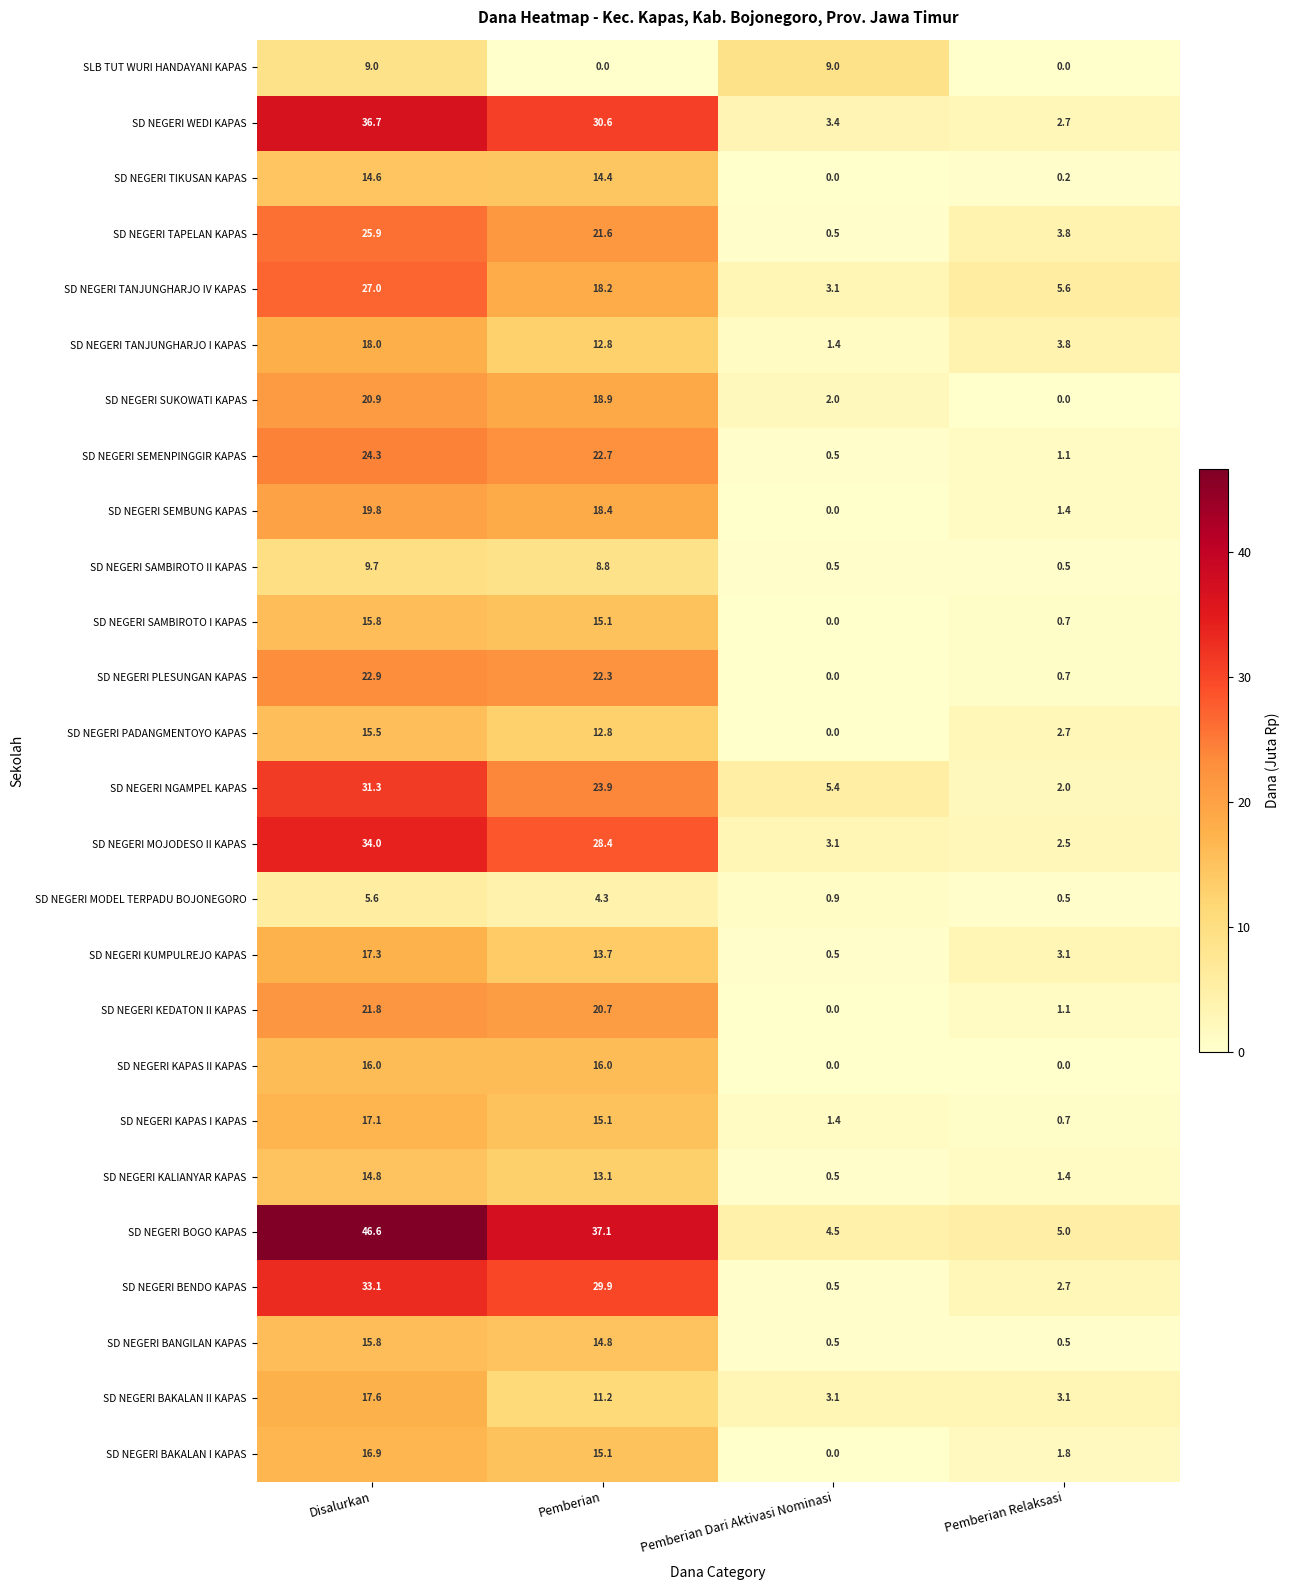

What is the lowest value of the SD NEGERI BOGO KAPAS series?

4.5